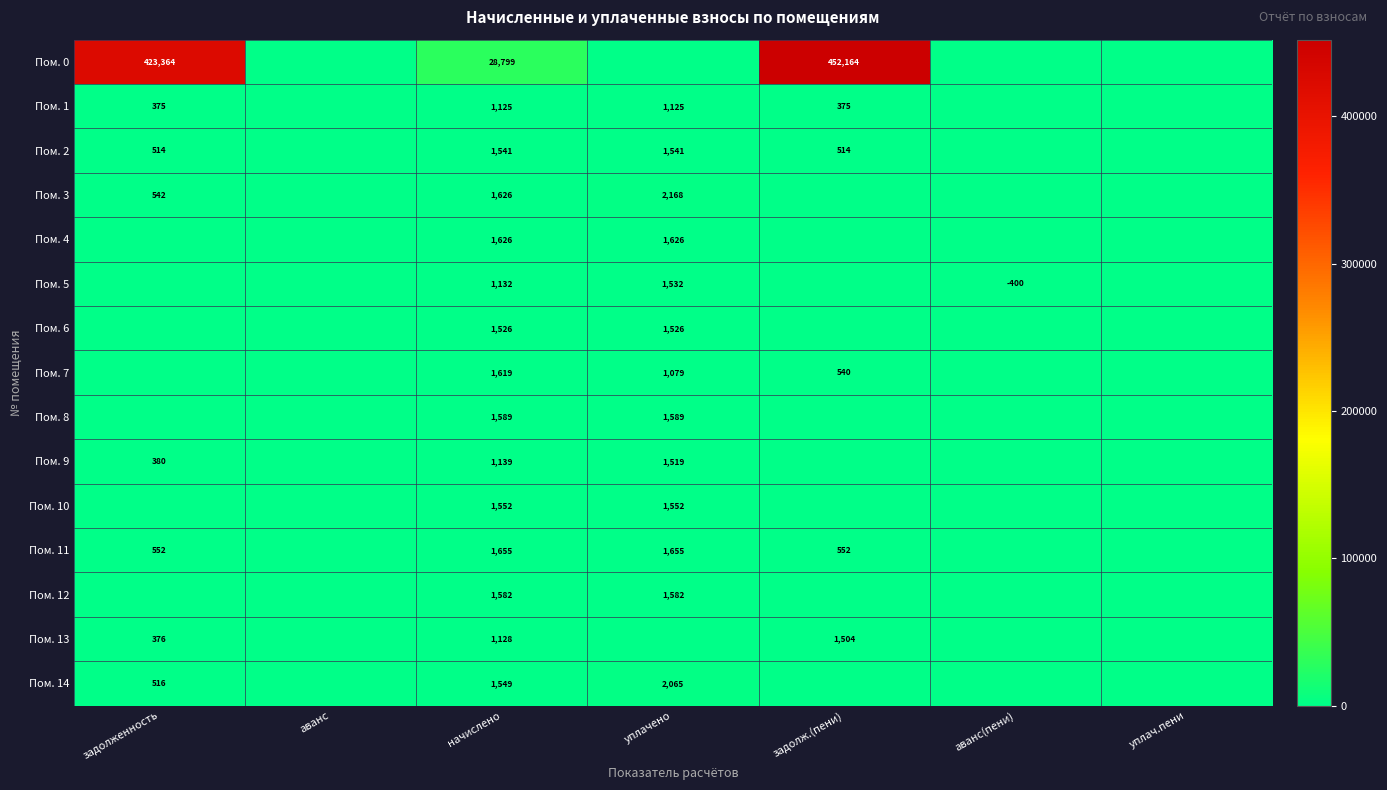

The value of Пом. 9 at уплачено is 1519. True or false?

True